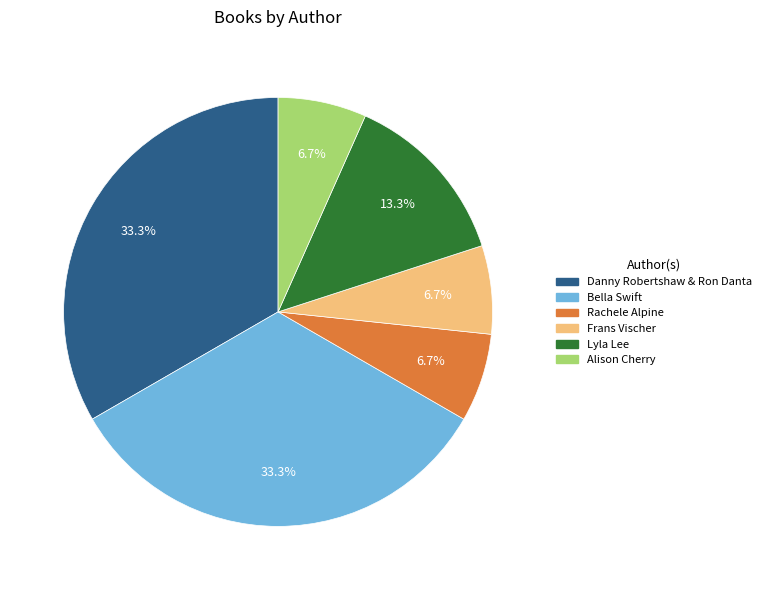

Is Alison Cherry the majority of the pie?

No